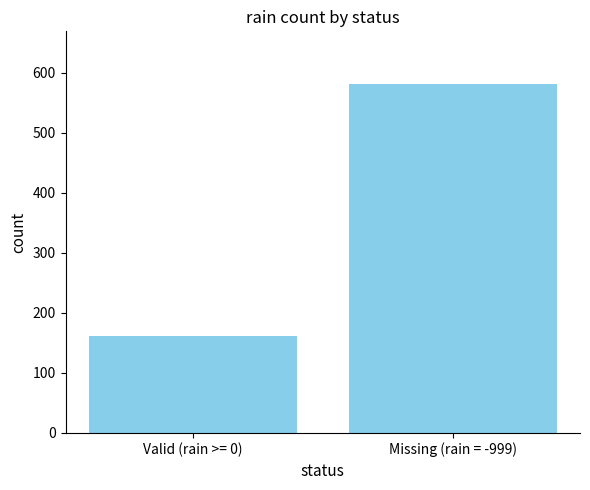

What is the label of the 1st bar from the left?

Valid (rain >= 0)